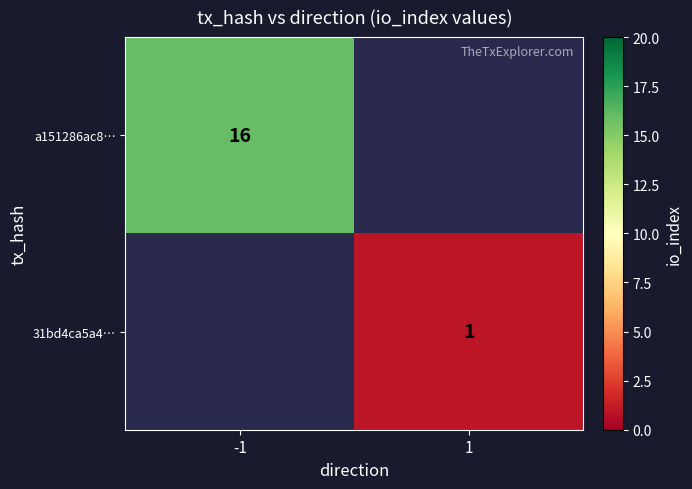

At how many categories does at least one series exceed 10?

1